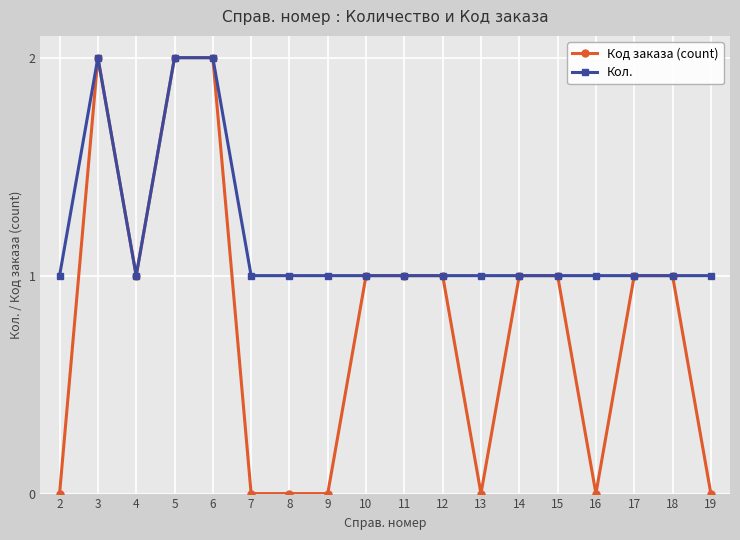

At which category does Кол. reach its first local peak?

3